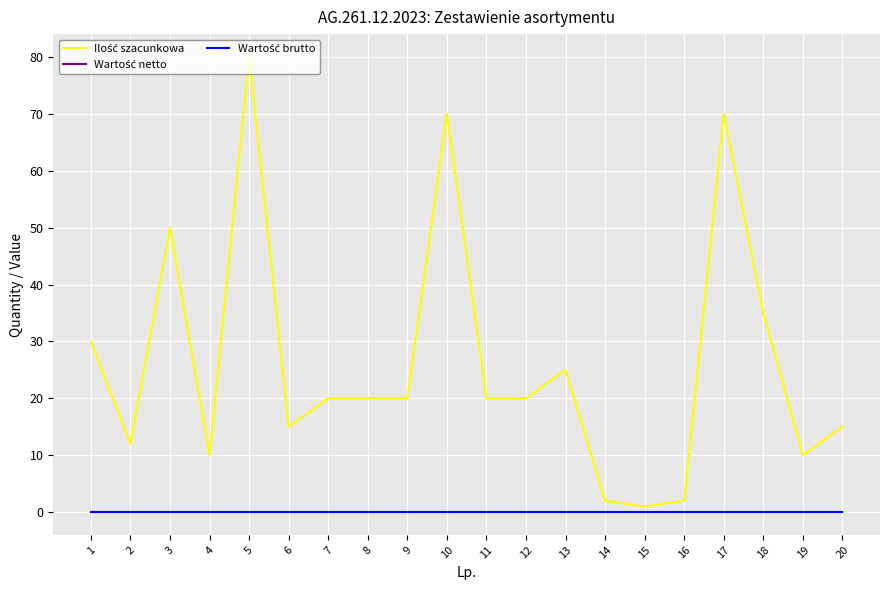

Is this an area chart (filled region under the line)?

No